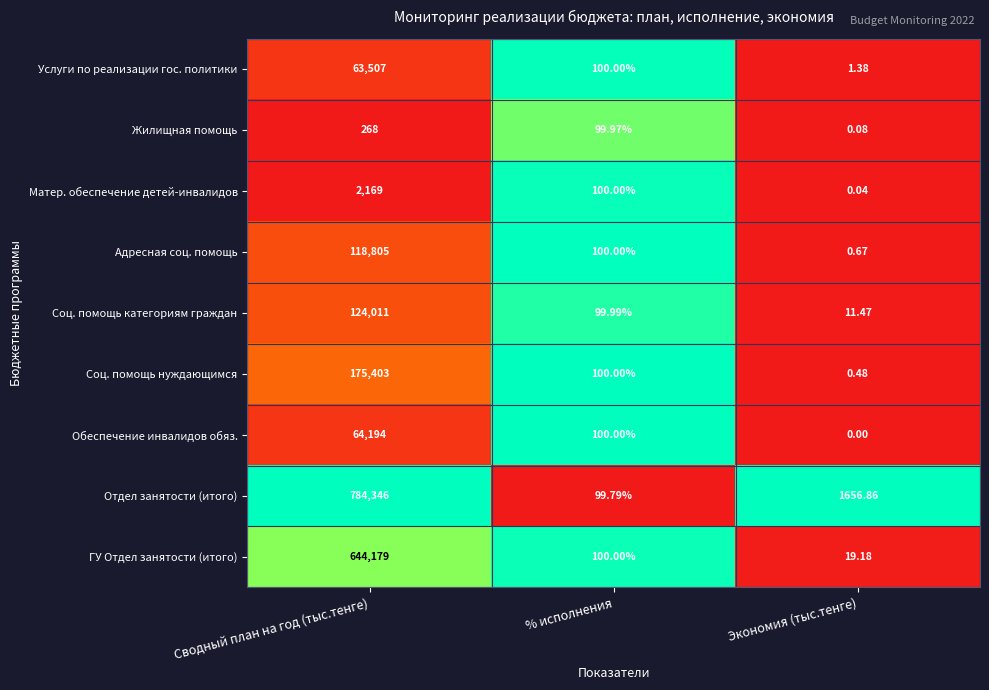

List the labels in order of Обеспечение инвалидов обяз. value, largest first.

Сводный план на год (тыс.тенге), % исполнения, Экономия (тыс.тенге)